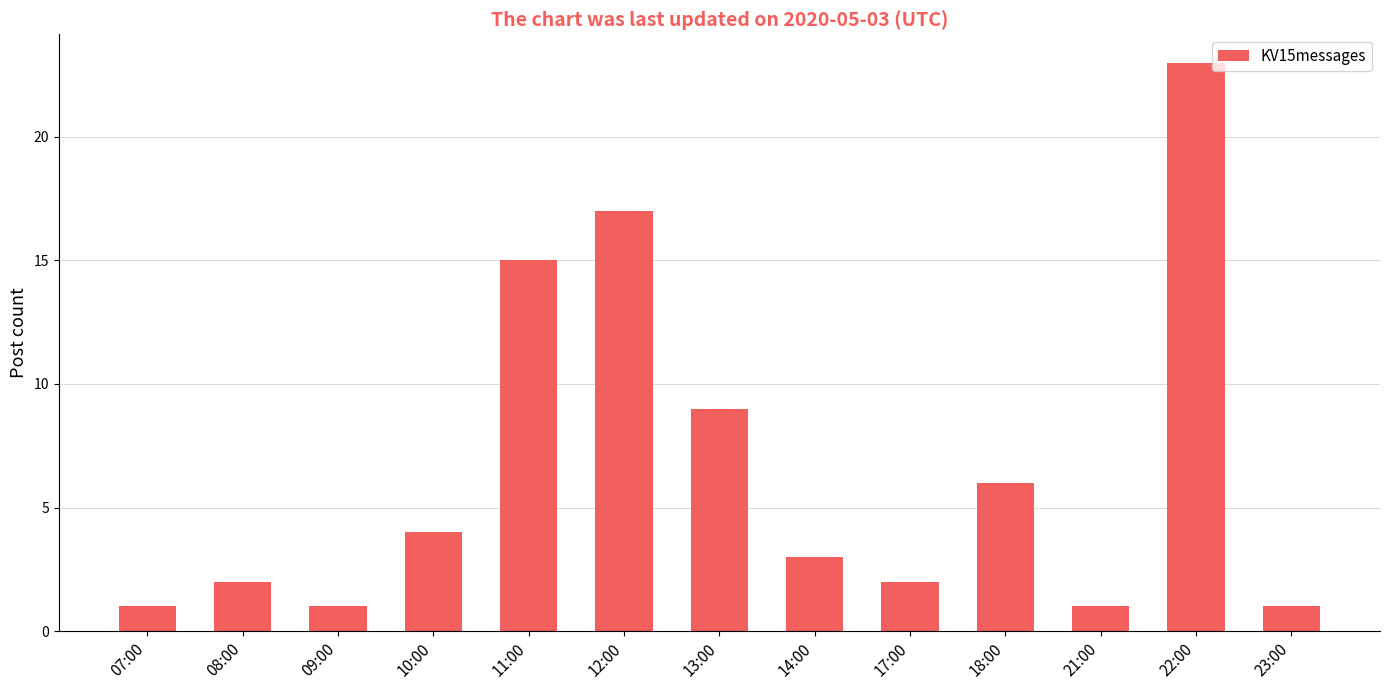

What is the greatest value displayed?

23